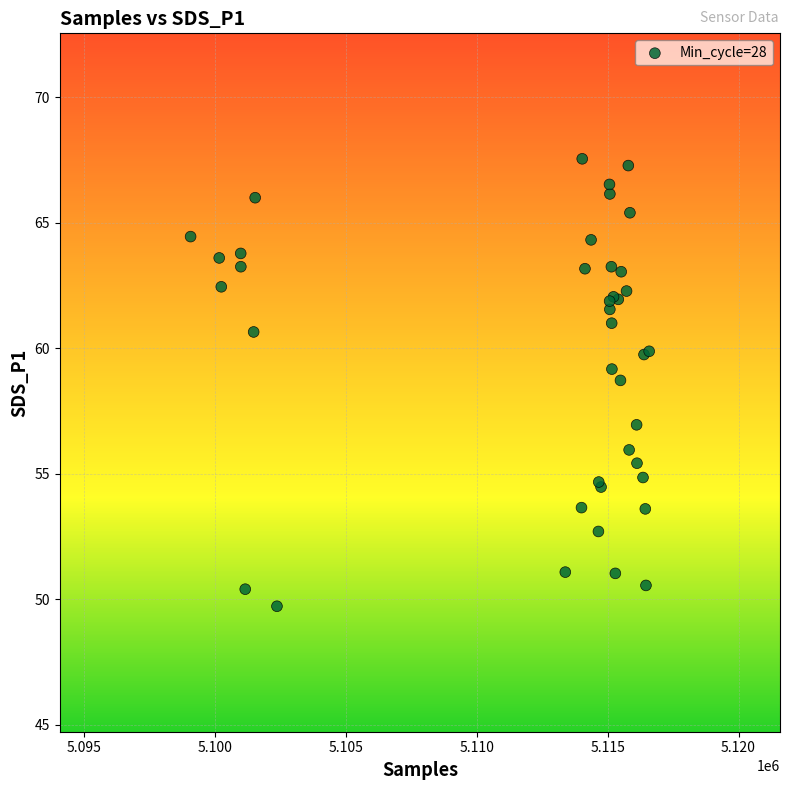

What Y value in the scatter plot is closest to 58?

58.7